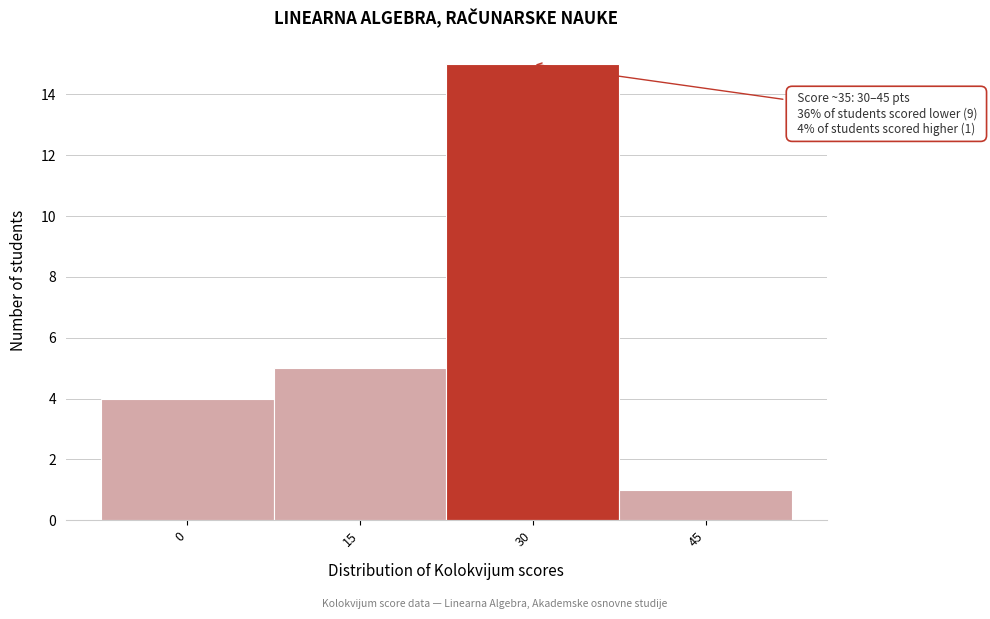

Reading left to right, what are all the values shown in this chart?

0=4	15=5	30=15	45=1